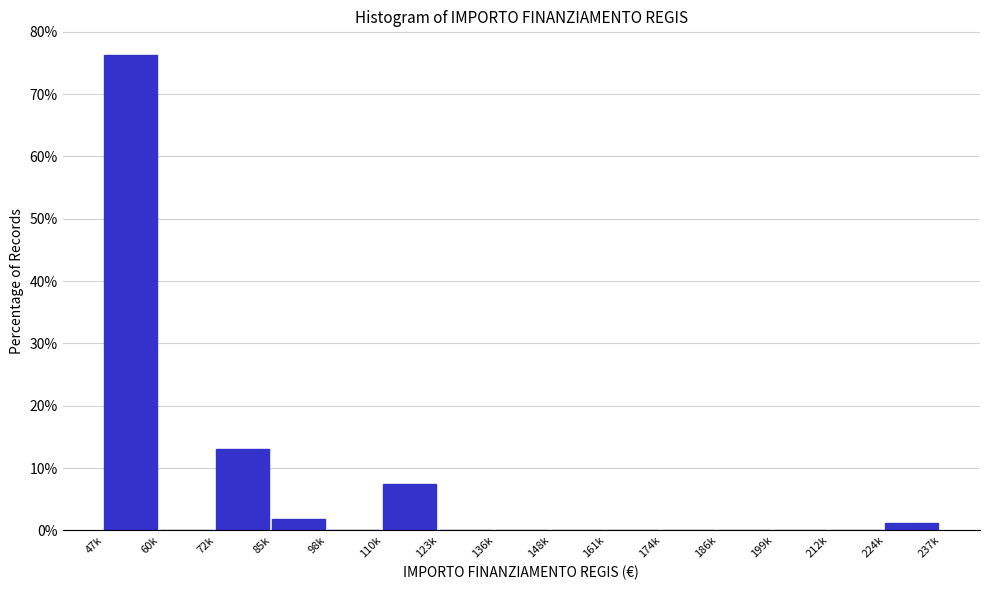

What is the sum of all values?

100.0